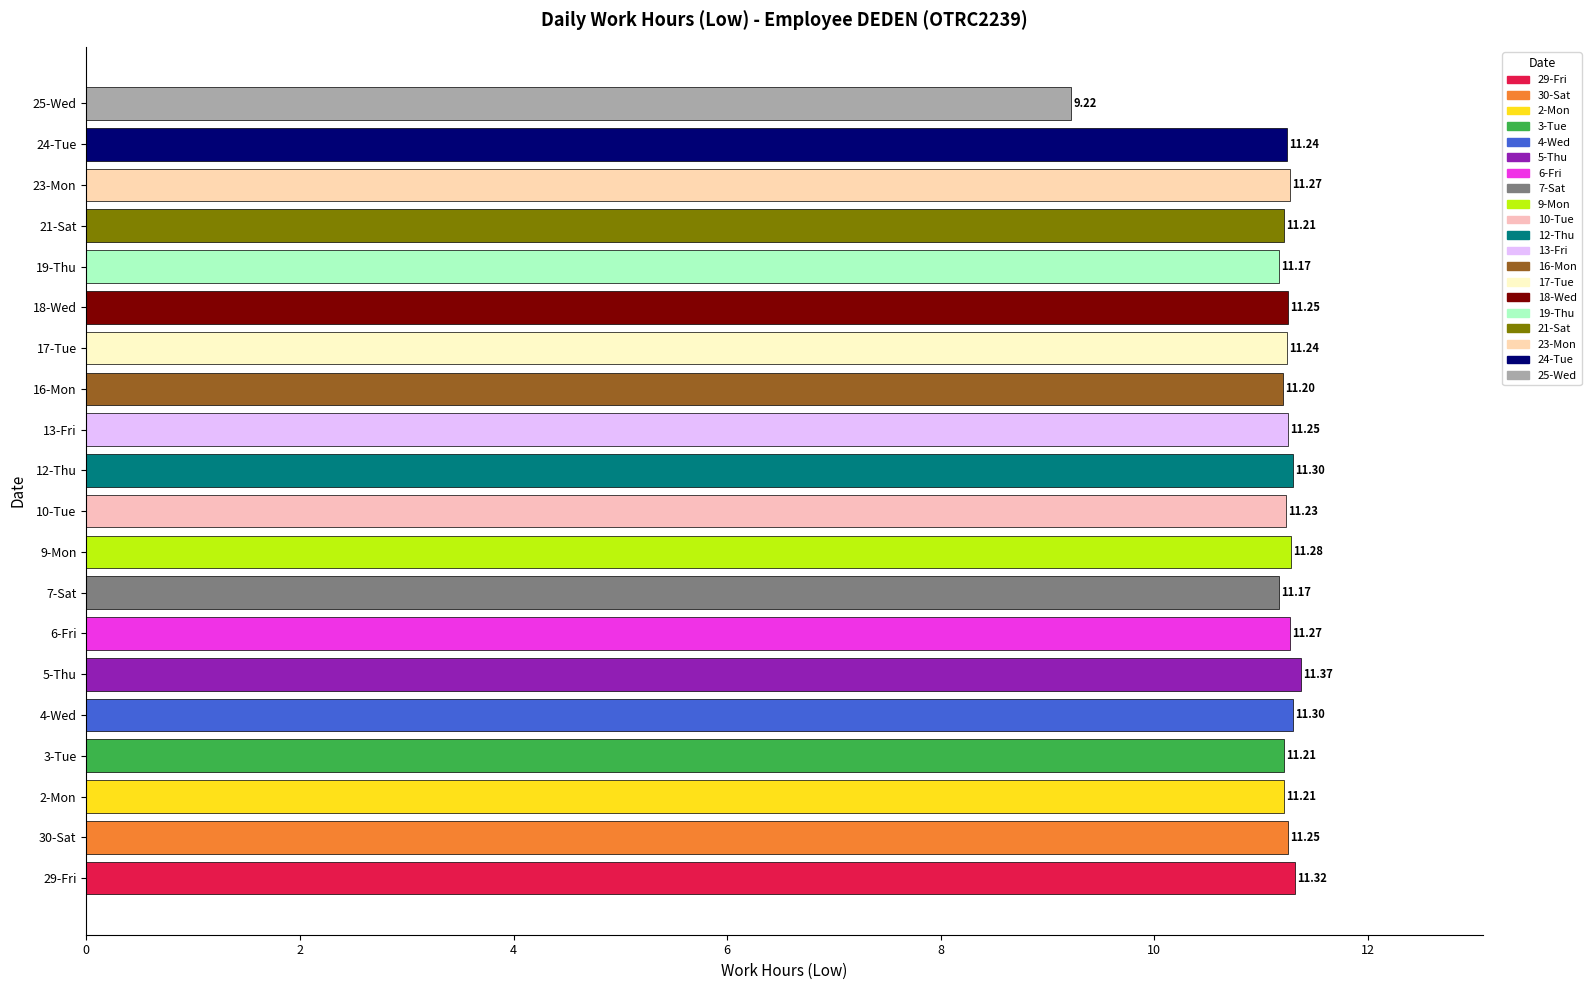

Approximately how many times larger is the value at 12-Thu compared to 6-Fri?

1.0